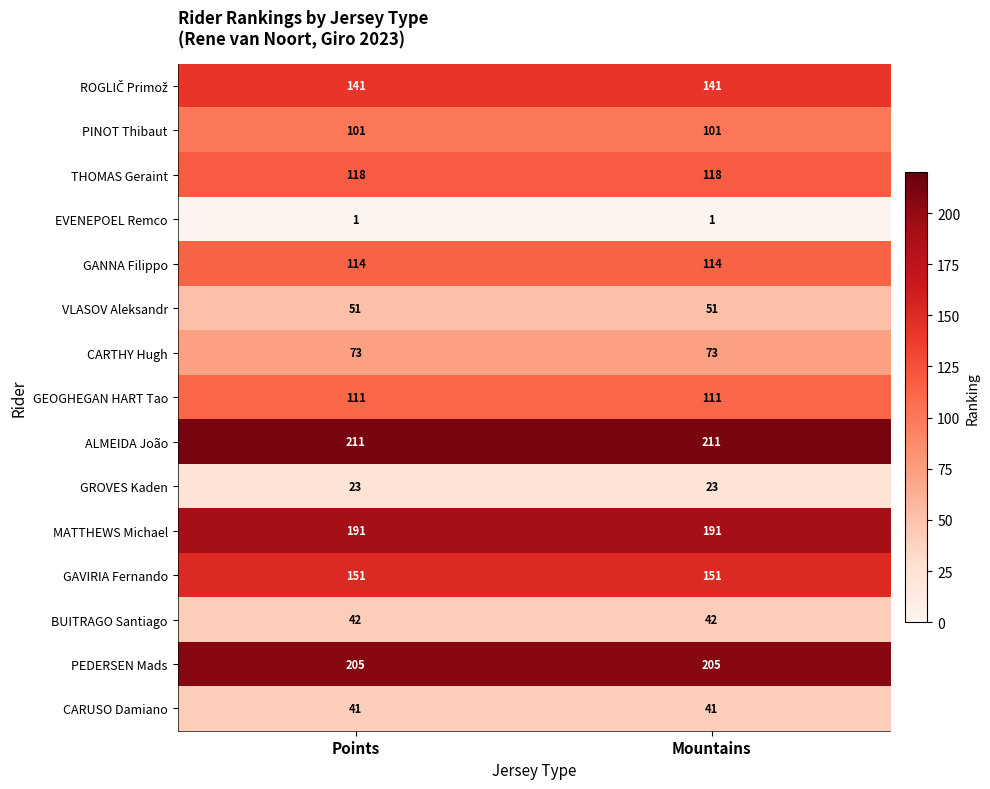

Which series has the largest total across all categories?

ALMEIDA João